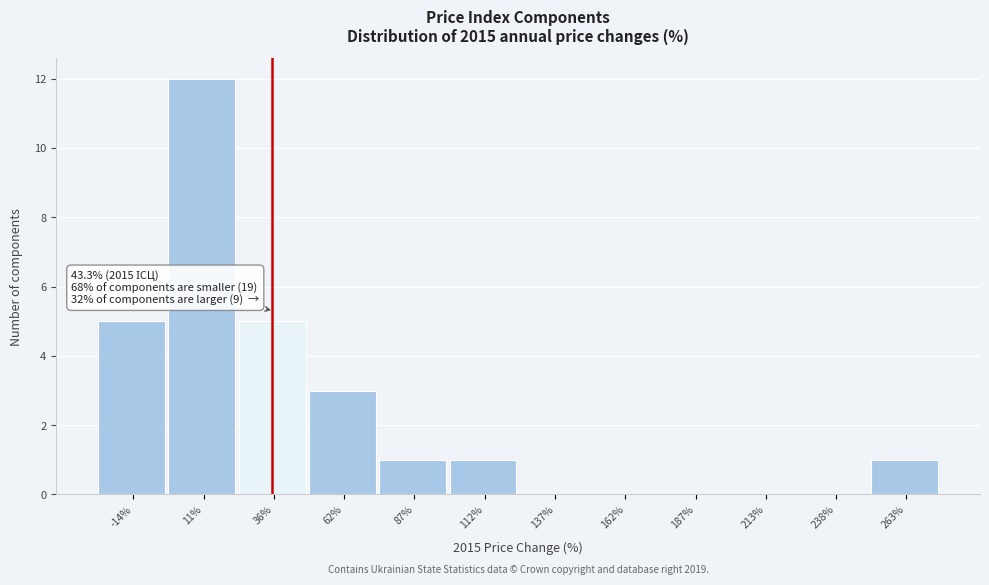

Reading left to right, list all the values displayed in this chart.

-14%=5	11%=12	36%=5	62%=3	87%=1	112%=1	137%=0	162%=0	187%=0	213%=0	238%=0	263%=1